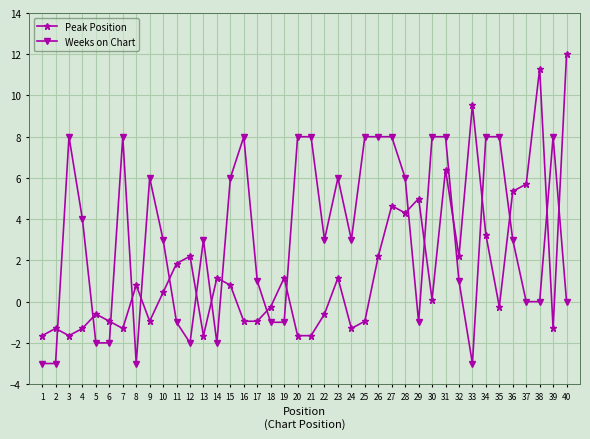

How many categories are shown in the chart?

40